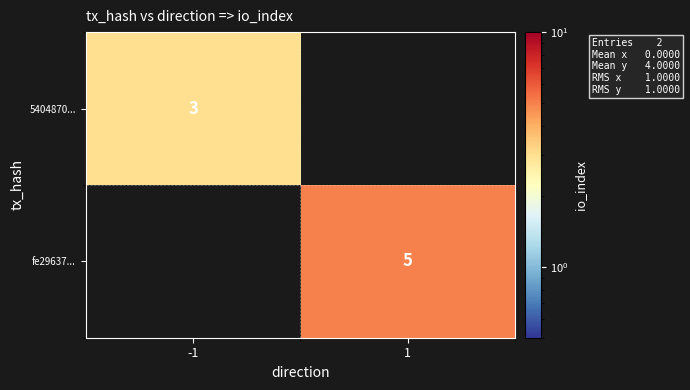

True or false: fe29637... has a value of 5 at 1.

True